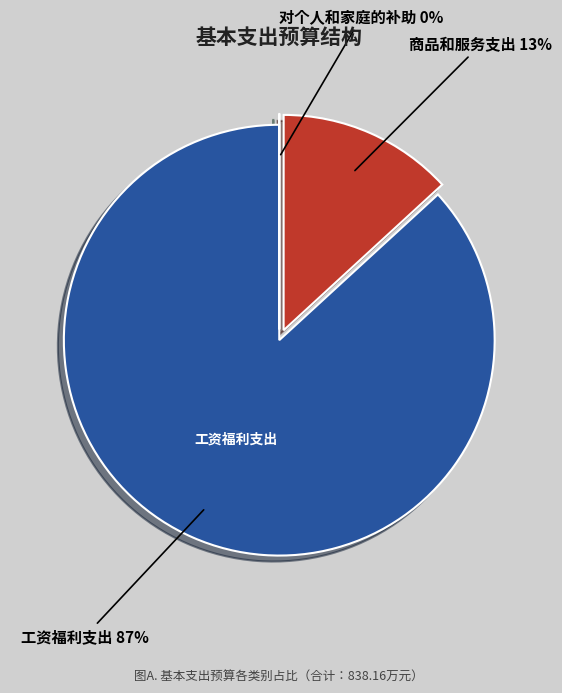

To the nearest percent, what is the difference between the largest and smallest slice percentages?

87%